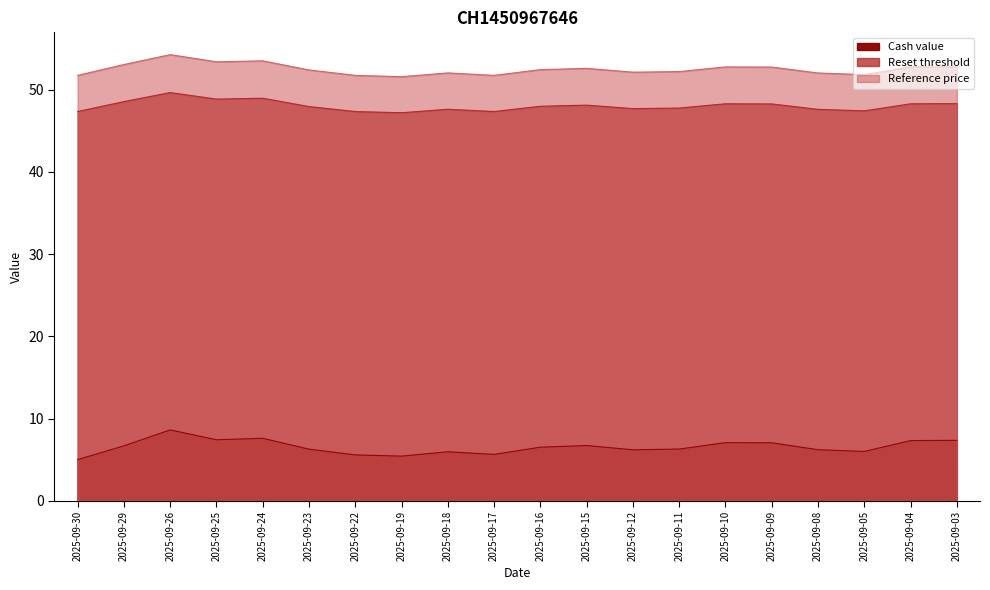

Reading left to right, extract all data points from this chart.

Cash value: 2025-09-30=5.0	2025-09-29=6.7	2025-09-26=8.6	2025-09-25=7.4	2025-09-24=7.6	2025-09-23=6.3	2025-09-22=5.6	2025-09-19=5.4	2025-09-18=6.0	2025-09-17=5.6	2025-09-16=6.5	2025-09-15=6.7	2025-09-12=6.2	2025-09-11=6.3	2025-09-10=7.1	2025-09-09=7.0	2025-09-08=6.2	2025-09-05=6.0	2025-09-04=7.3	2025-09-03=7.3
Reset threshold: 2025-09-30=47.3	2025-09-29=48.5	2025-09-26=49.6	2025-09-25=48.8	2025-09-24=49.0	2025-09-23=47.9	2025-09-22=47.3	2025-09-19=47.2	2025-09-18=47.6	2025-09-17=47.3	2025-09-16=48.0	2025-09-15=48.1	2025-09-12=47.7	2025-09-11=47.8	2025-09-10=48.3	2025-09-09=48.3	2025-09-08=47.6	2025-09-05=47.4	2025-09-04=48.3	2025-09-03=48.3
Reference price: 2025-09-30=51.7	2025-09-29=53.0	2025-09-26=54.2	2025-09-25=53.4	2025-09-24=53.5	2025-09-23=52.4	2025-09-22=51.7	2025-09-19=51.6	2025-09-18=52.0	2025-09-17=51.7	2025-09-16=52.4	2025-09-15=52.6	2025-09-12=52.1	2025-09-11=52.2	2025-09-10=52.8	2025-09-09=52.7	2025-09-08=52.0	2025-09-05=51.8	2025-09-04=52.8	2025-09-03=52.8